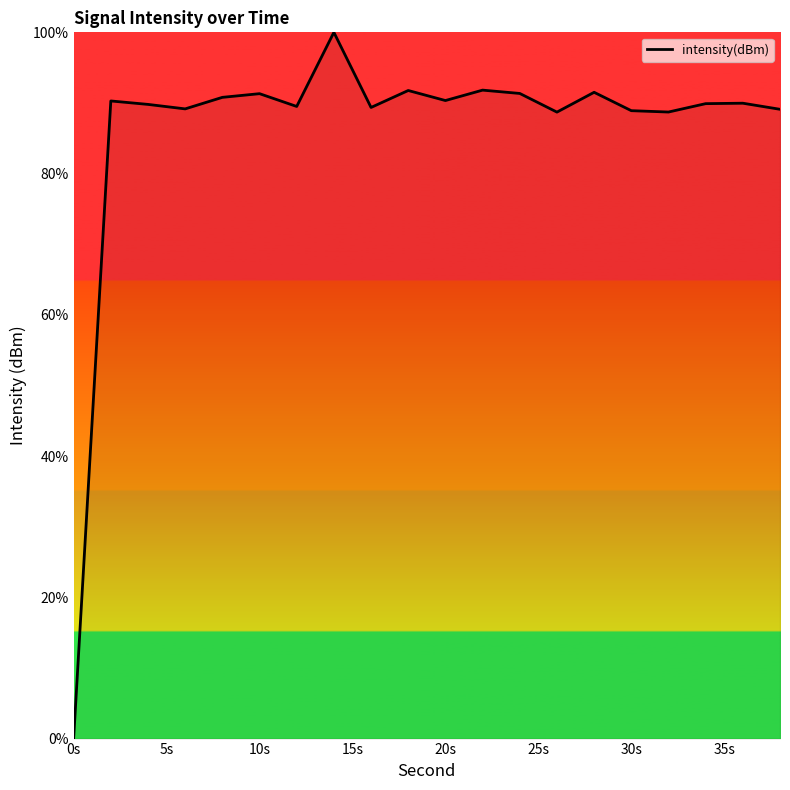

What is the greatest value displayed?

100.0